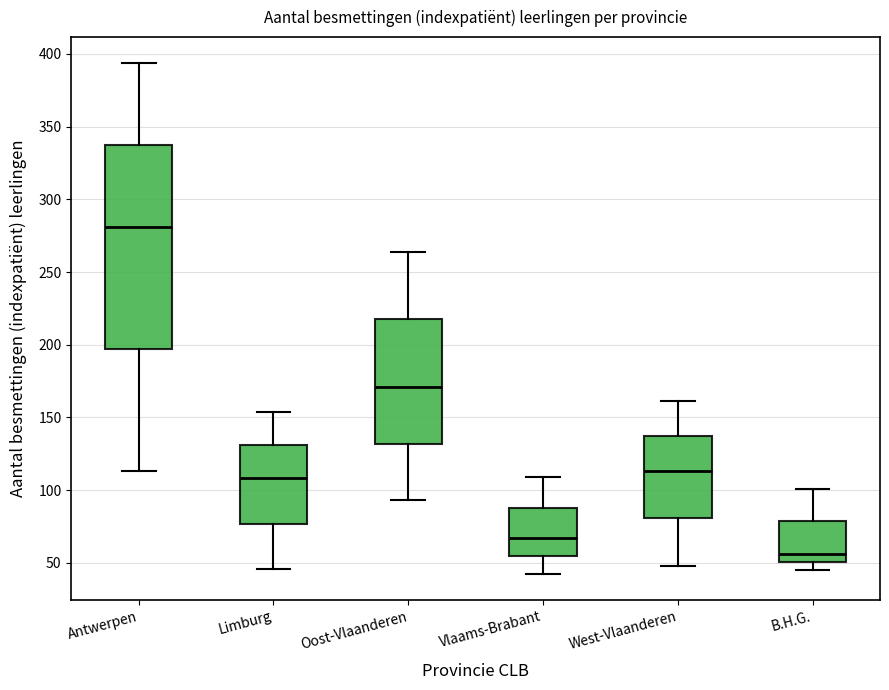

Reading left to right, read every box against the y-axis: the position of its median line, the range the box covers, and the ends of its whiskers. The values are not printed on the chart, so give them approximately, as read against the axis.

Antwerpen: median 280, box 195 to 340, whiskers 115 to 395
Limburg: median 110, box 75 to 130, whiskers 45 to 155
Oost-Vlaanderen: median 170, box 130 to 220, whiskers 95 to 265
Vlaams-Brabant: median 65, box 55 to 90, whiskers 40 to 110
West-Vlaanderen: median 115, box 80 to 135, whiskers 50 to 160
B.H.G.: median 55, box 50 to 80, whiskers 45 to 100